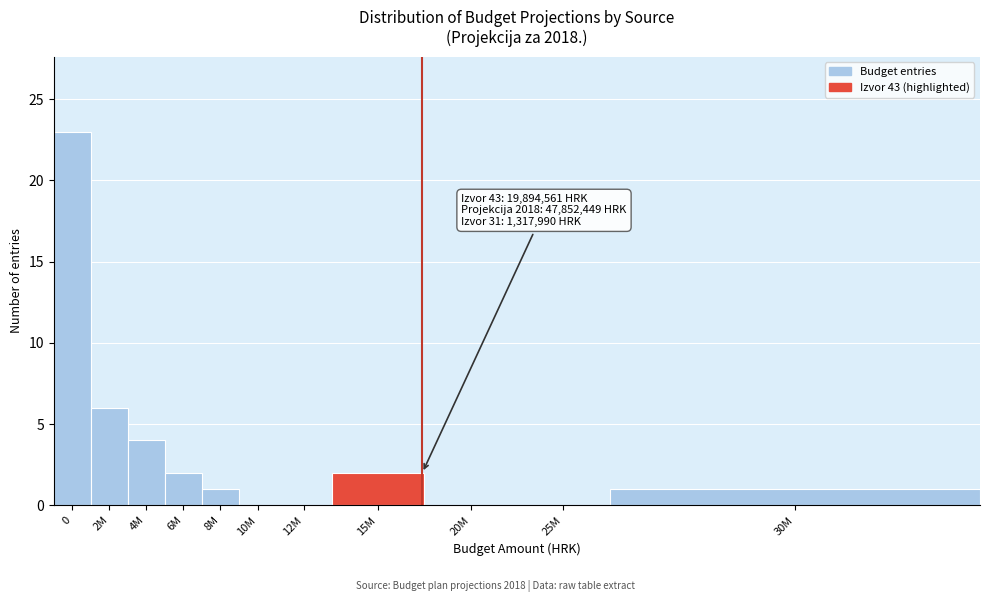

Reading left to right, extract all data points from this chart.

0=23	2M=6	4M=4	6M=2	8M=1	10M=0	12M=0	15M=2	20M=0	25M=0	30M=1